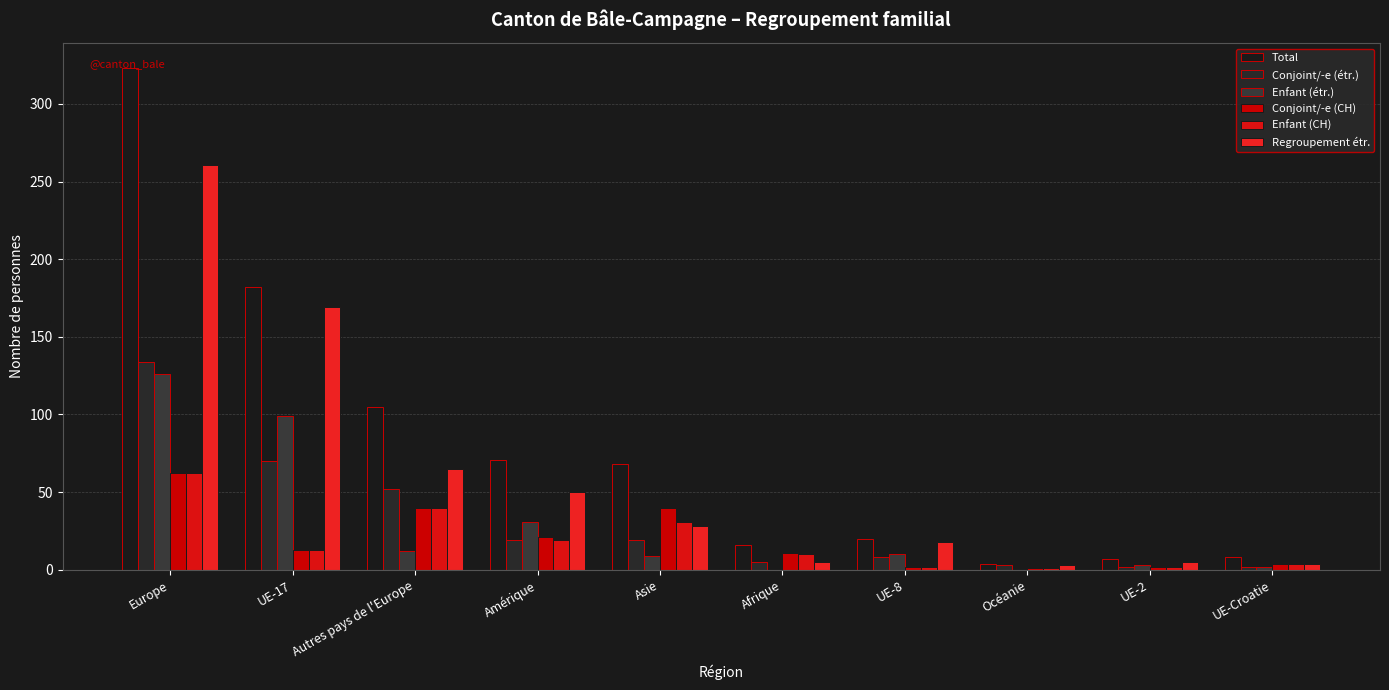

Which series has the largest range (max minus min)?

Total